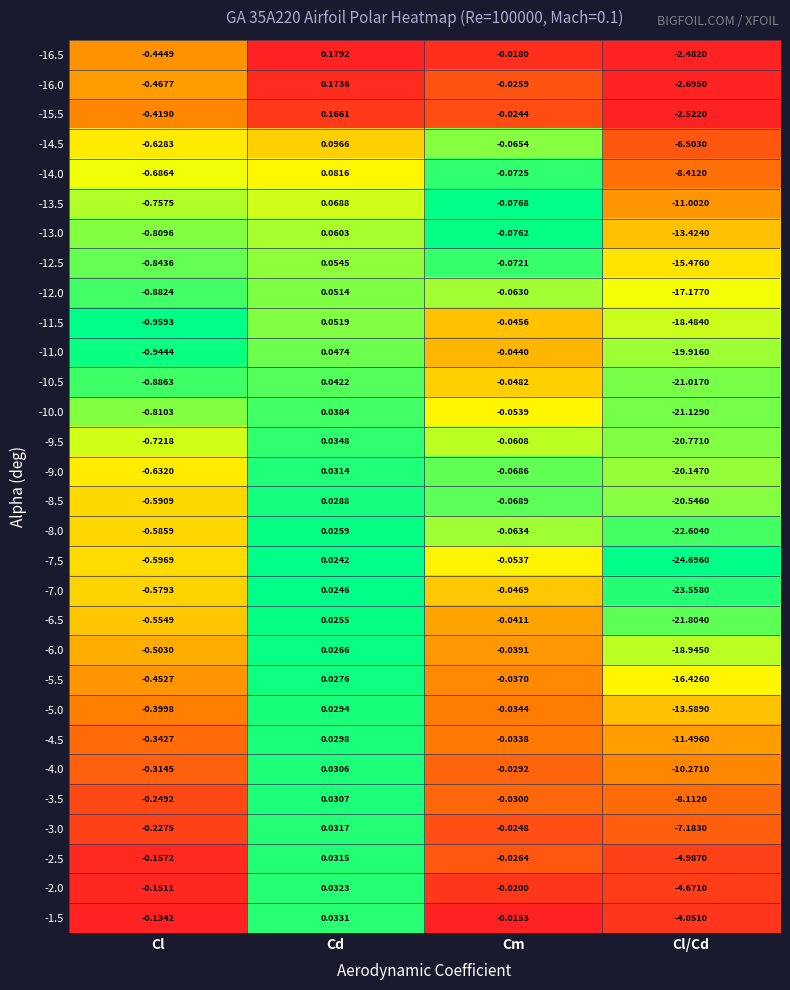

Which category has the highest value in the -16.0 series?

Cd